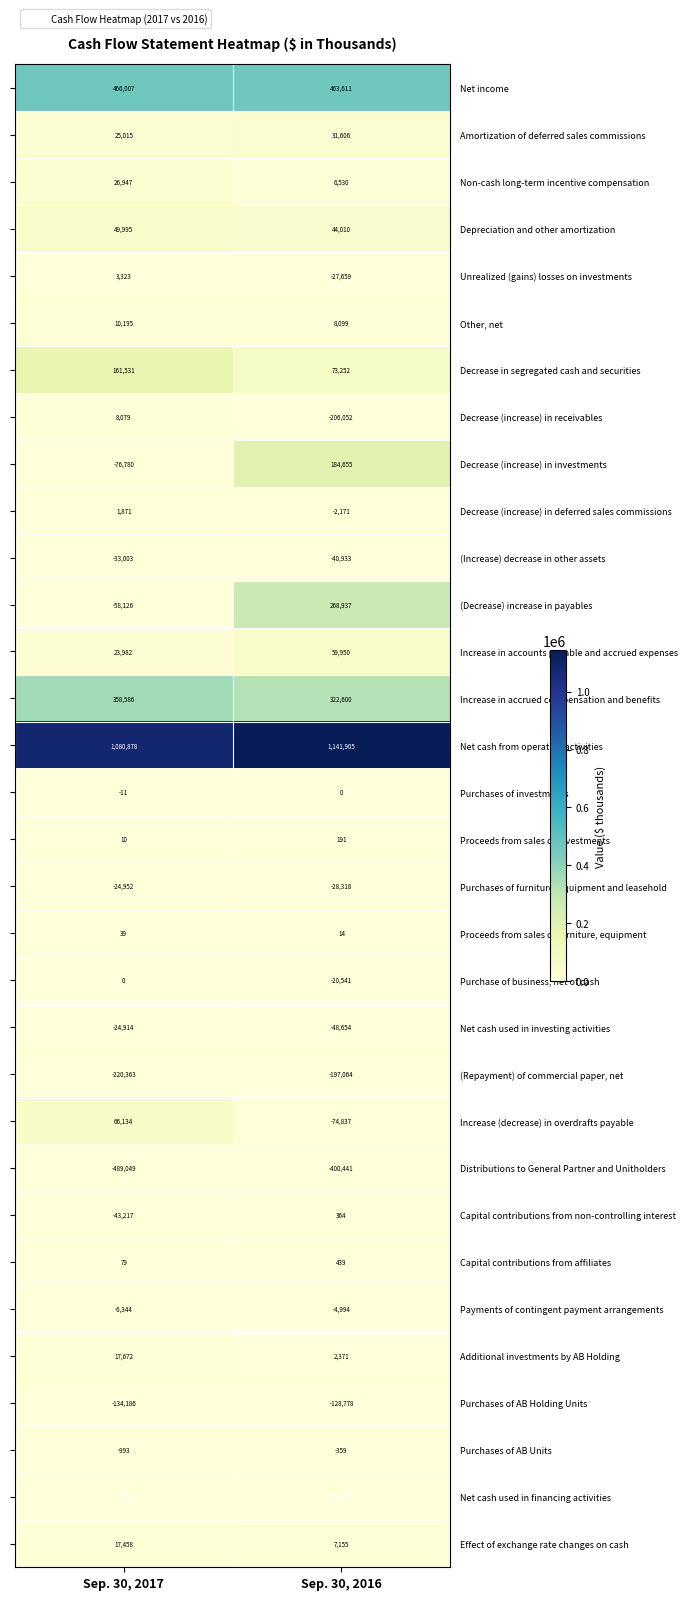

What is the sum of all Net cash used in financing activities values?

-1660017